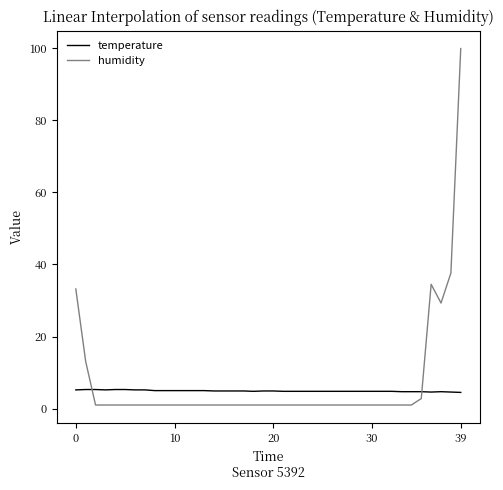

Which series has the widest spread of values?

humidity